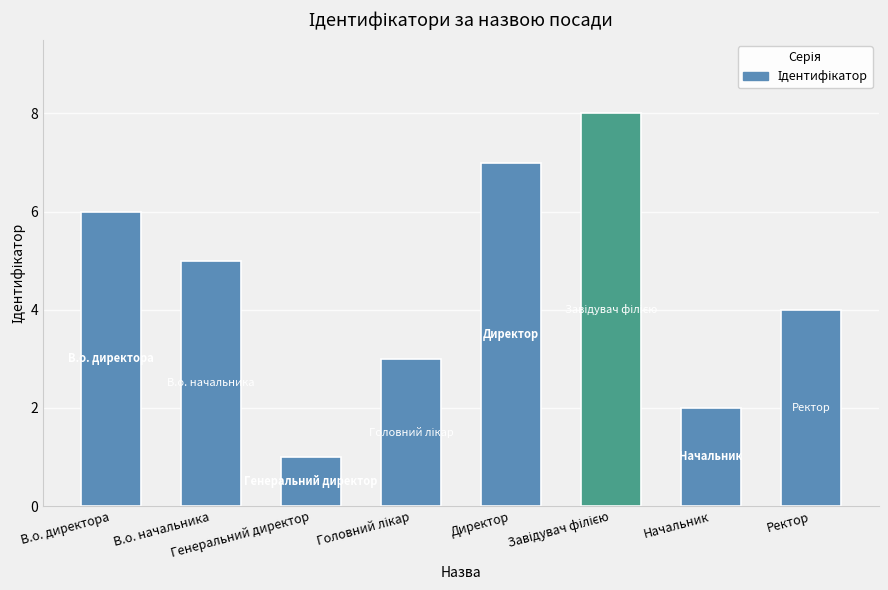

What is the difference between the maximum and minimum values?

7